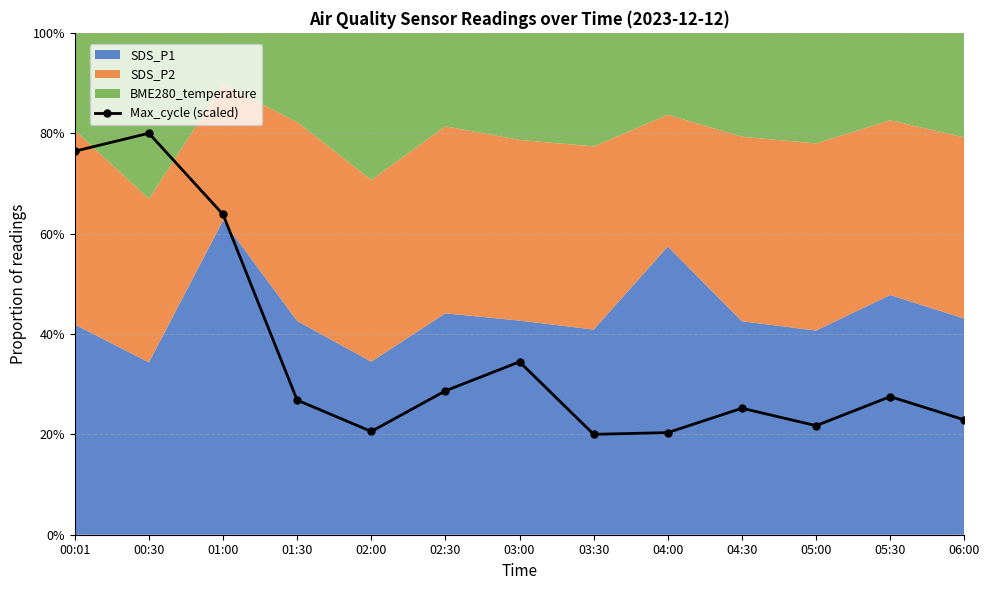

Is it true that the value at 00:01 is 76.4?

True